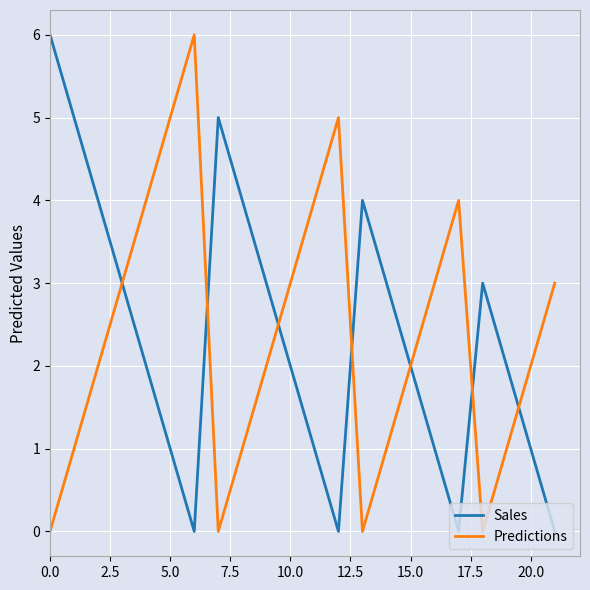

What are all the series names shown in the legend?

Sales, Predictions